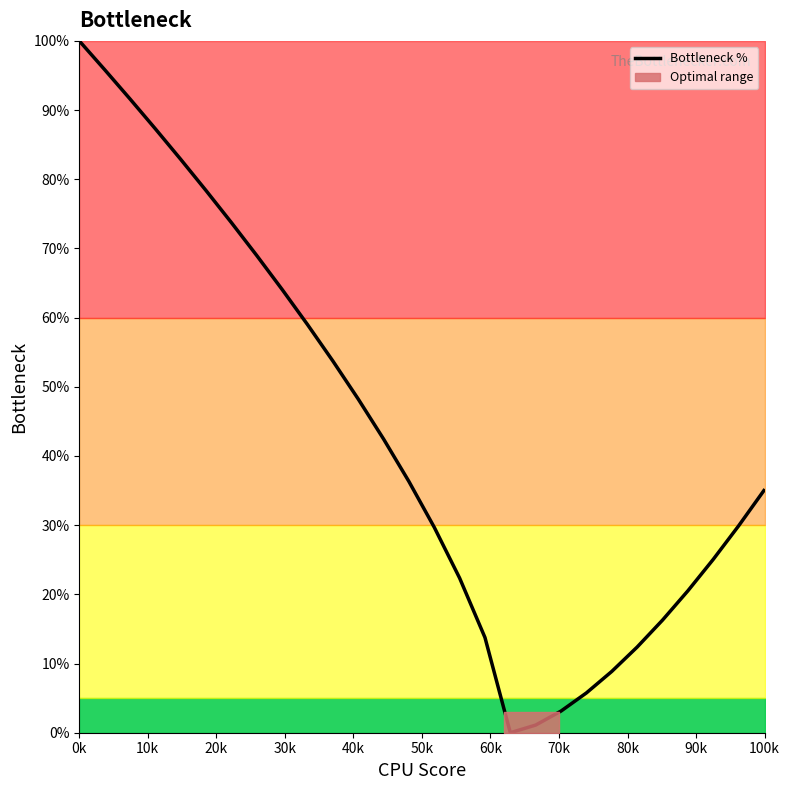

What is the highest value of the Bottleneck % series?

100.0